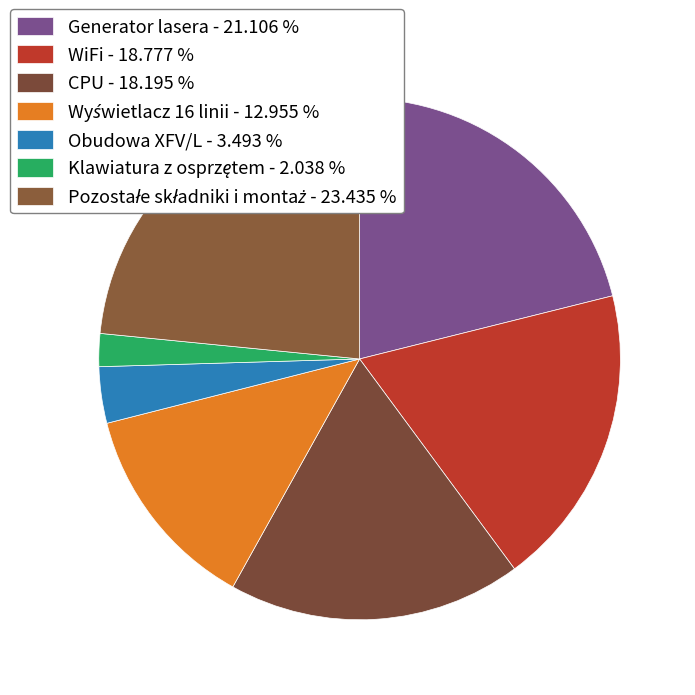

True or false: WiFi accounts for 7% of the total.

False